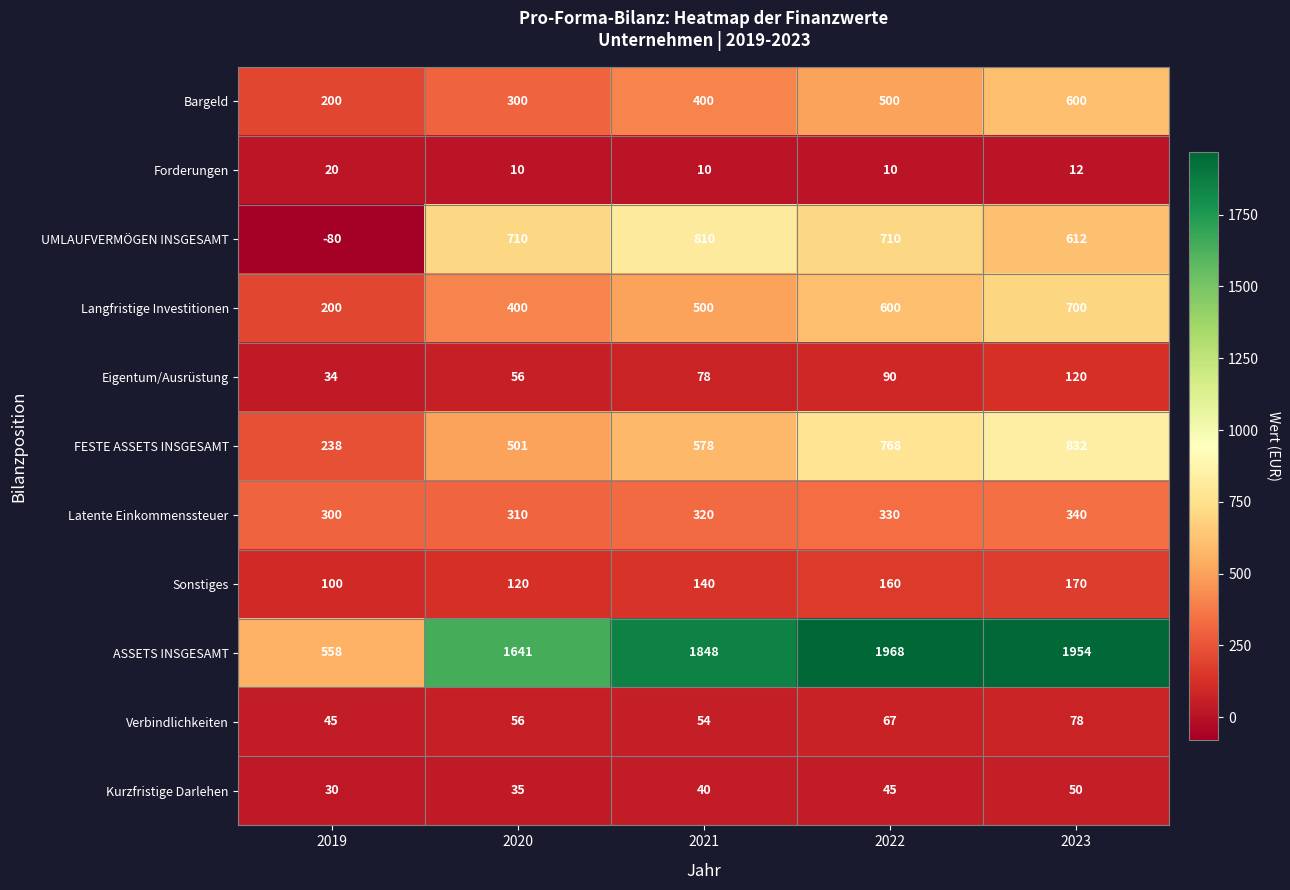

At how many categories does at least one series exceed 347?

5